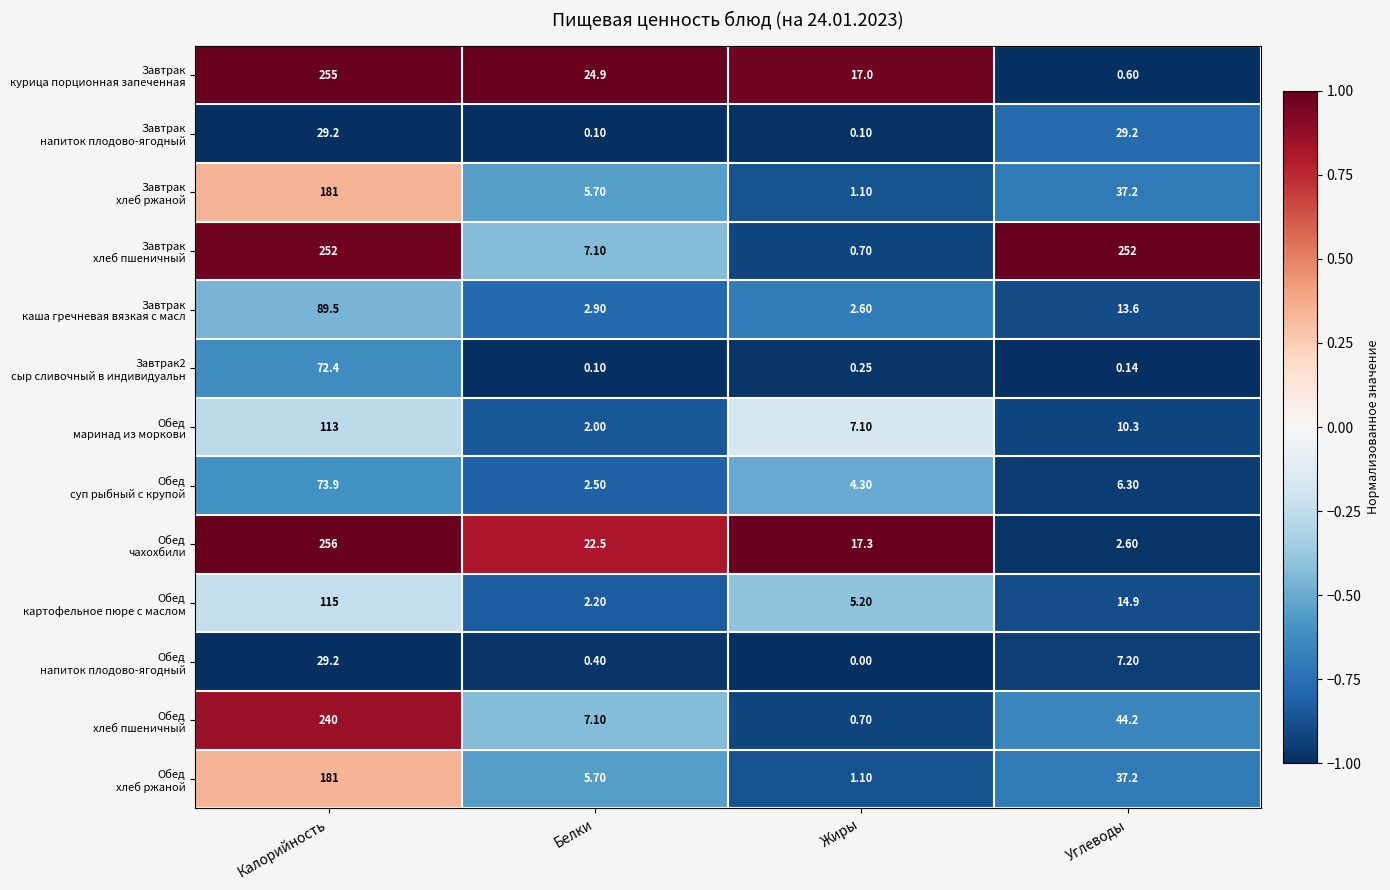

Which label corresponds to the smallest value in the chart?

Жиры